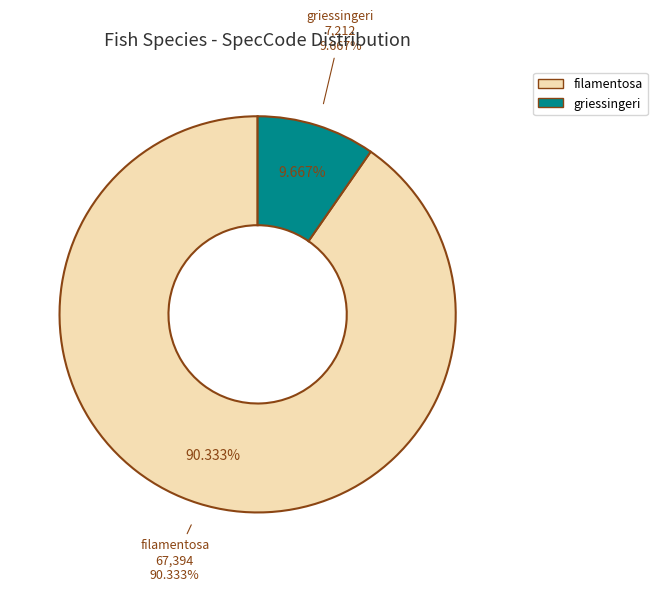

Rank the categories by value from lowest to highest.

griessingeri, filamentosa